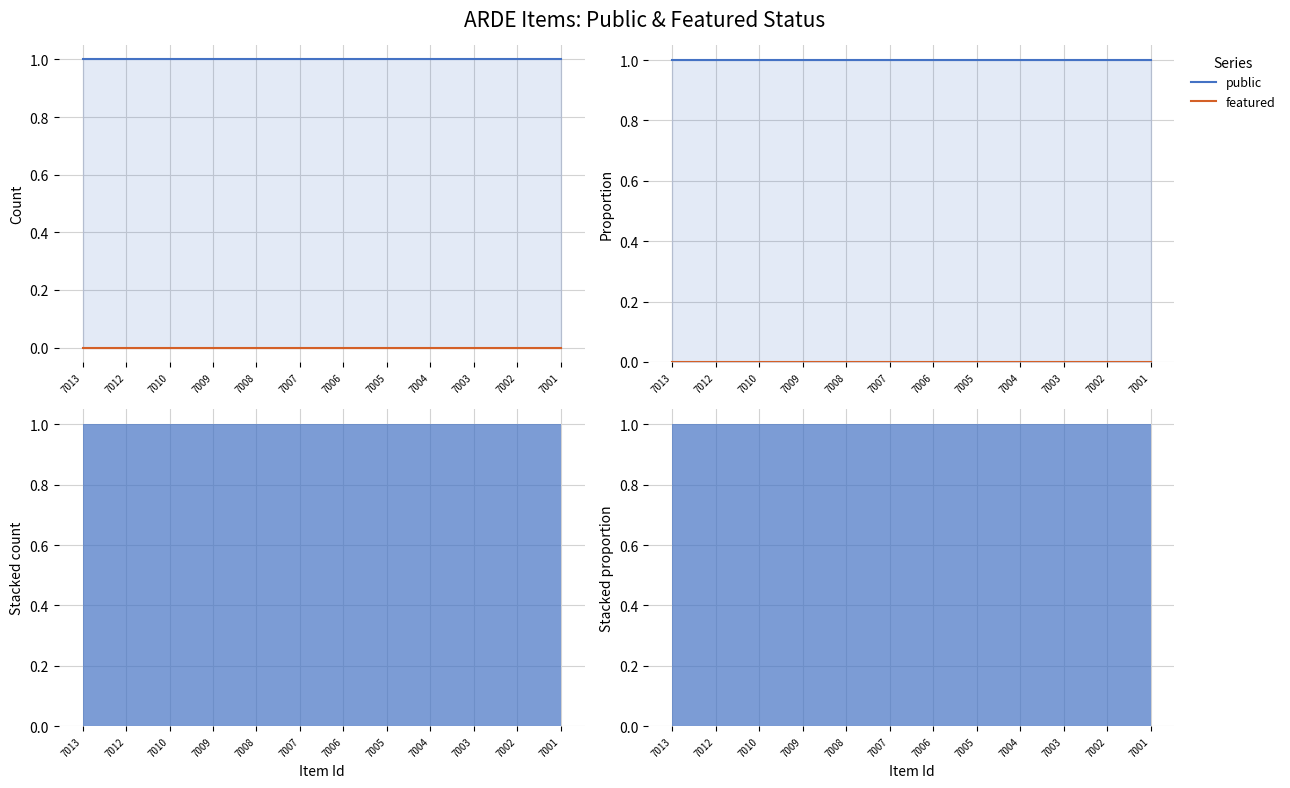

List the series in order of their overall mean, highest first.

public, featured